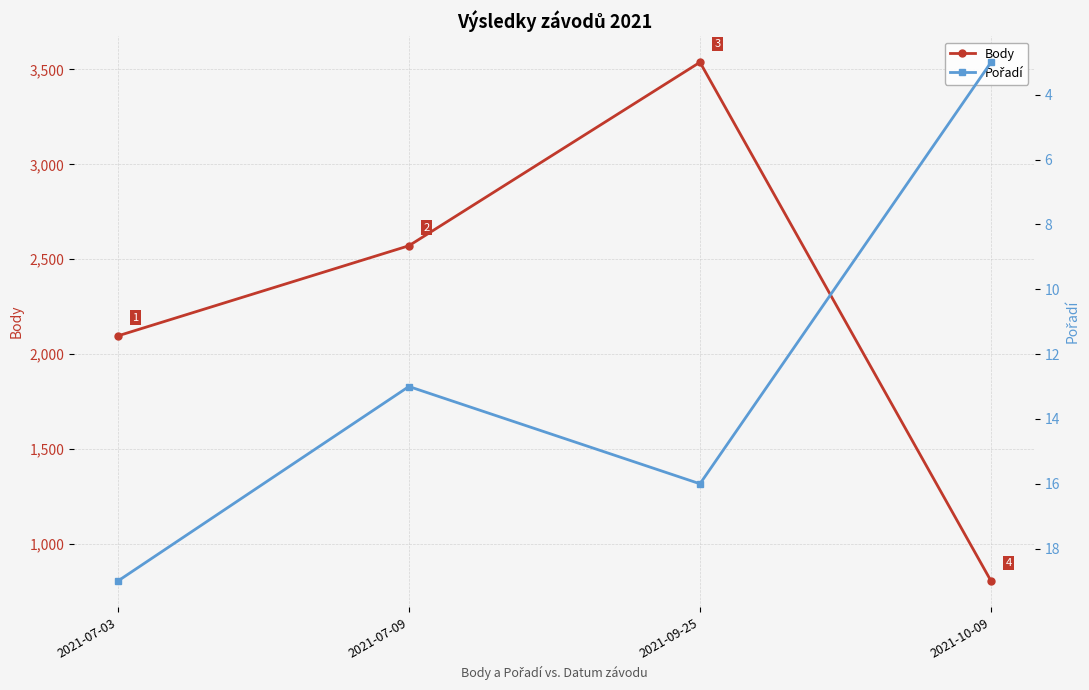

True or false: Pořadí and Body intersect in this chart.

False